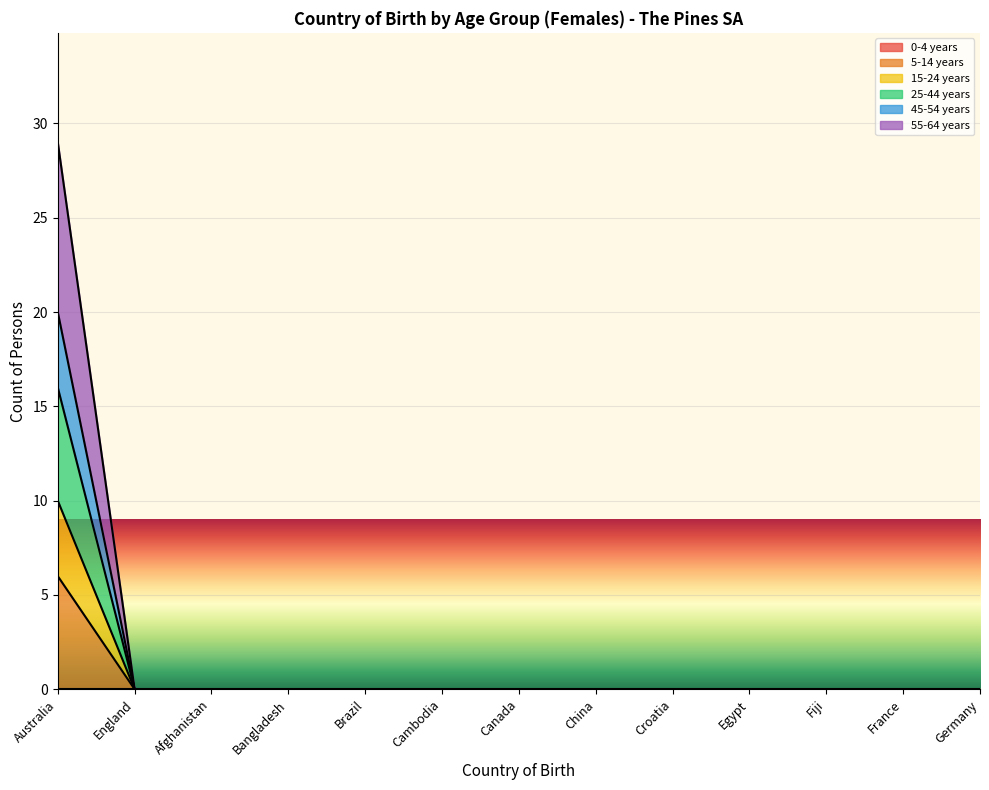

Between Fiji and Egypt, which is larger?

Fiji